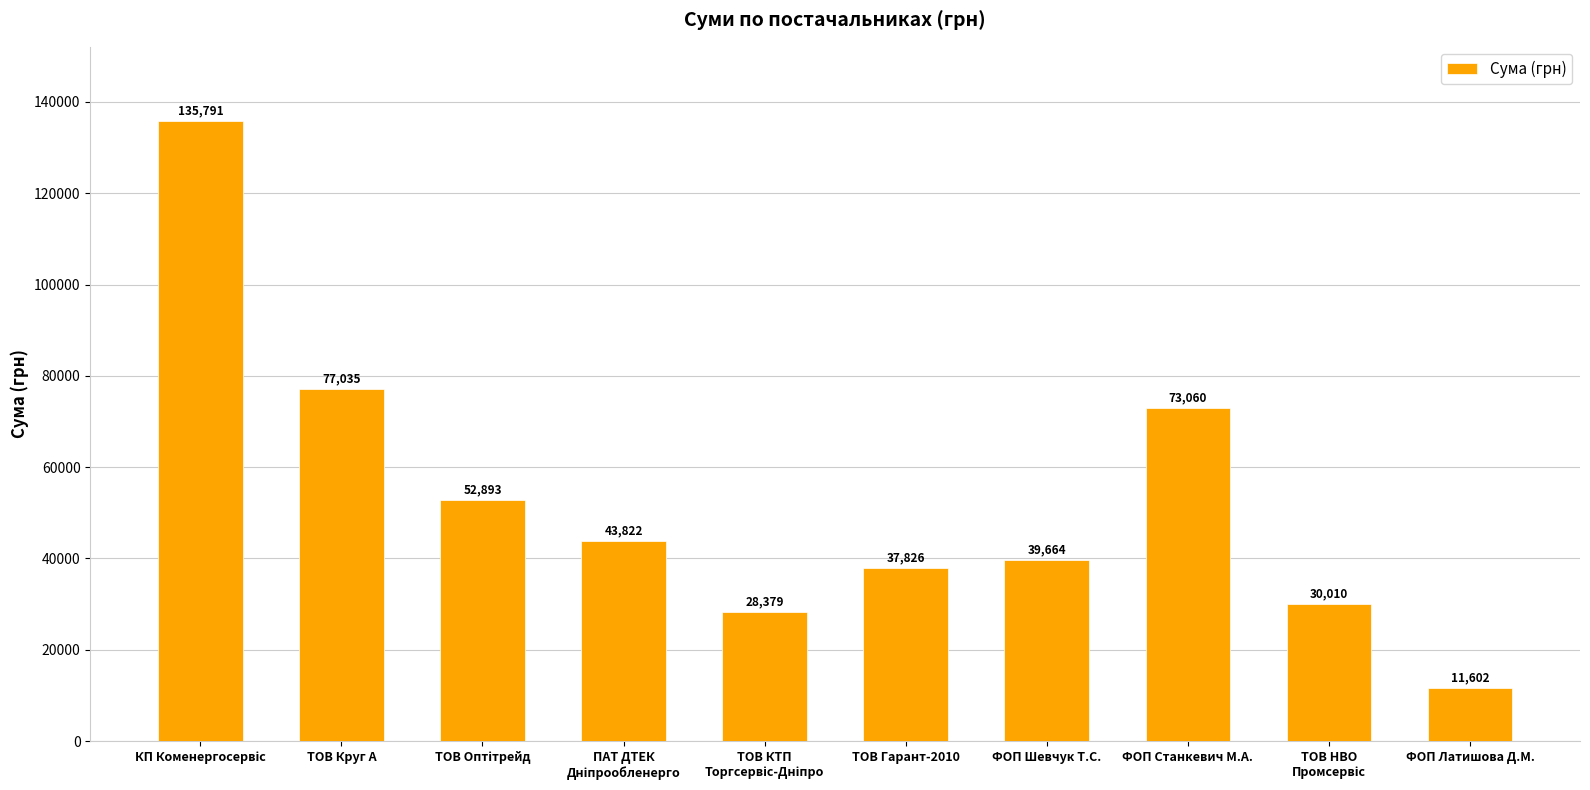

What is the value of the 5th bar from the left?

28378.7